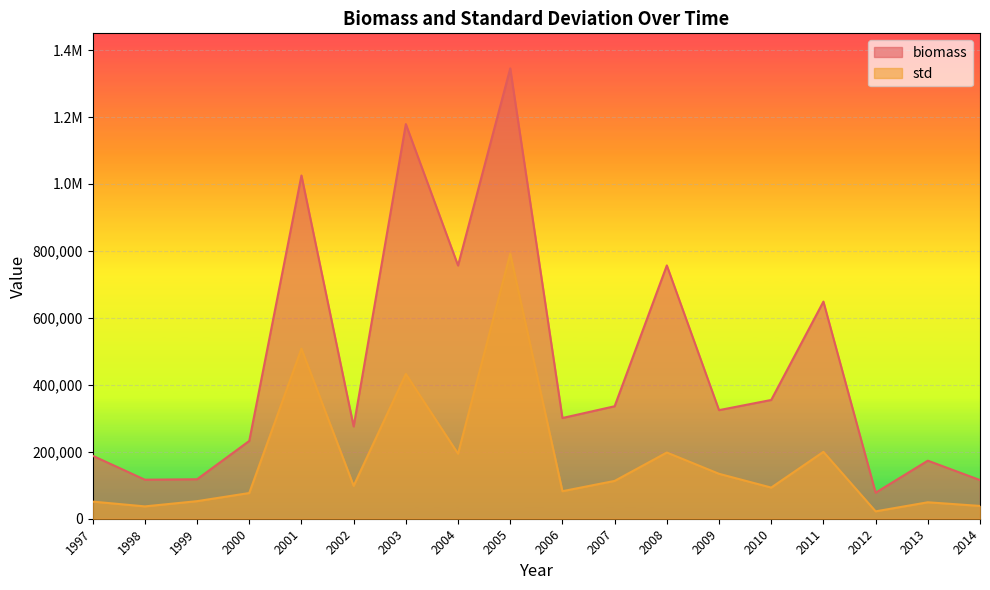

What is the sum of the biomass values at 2012 and 1998?

194324.4